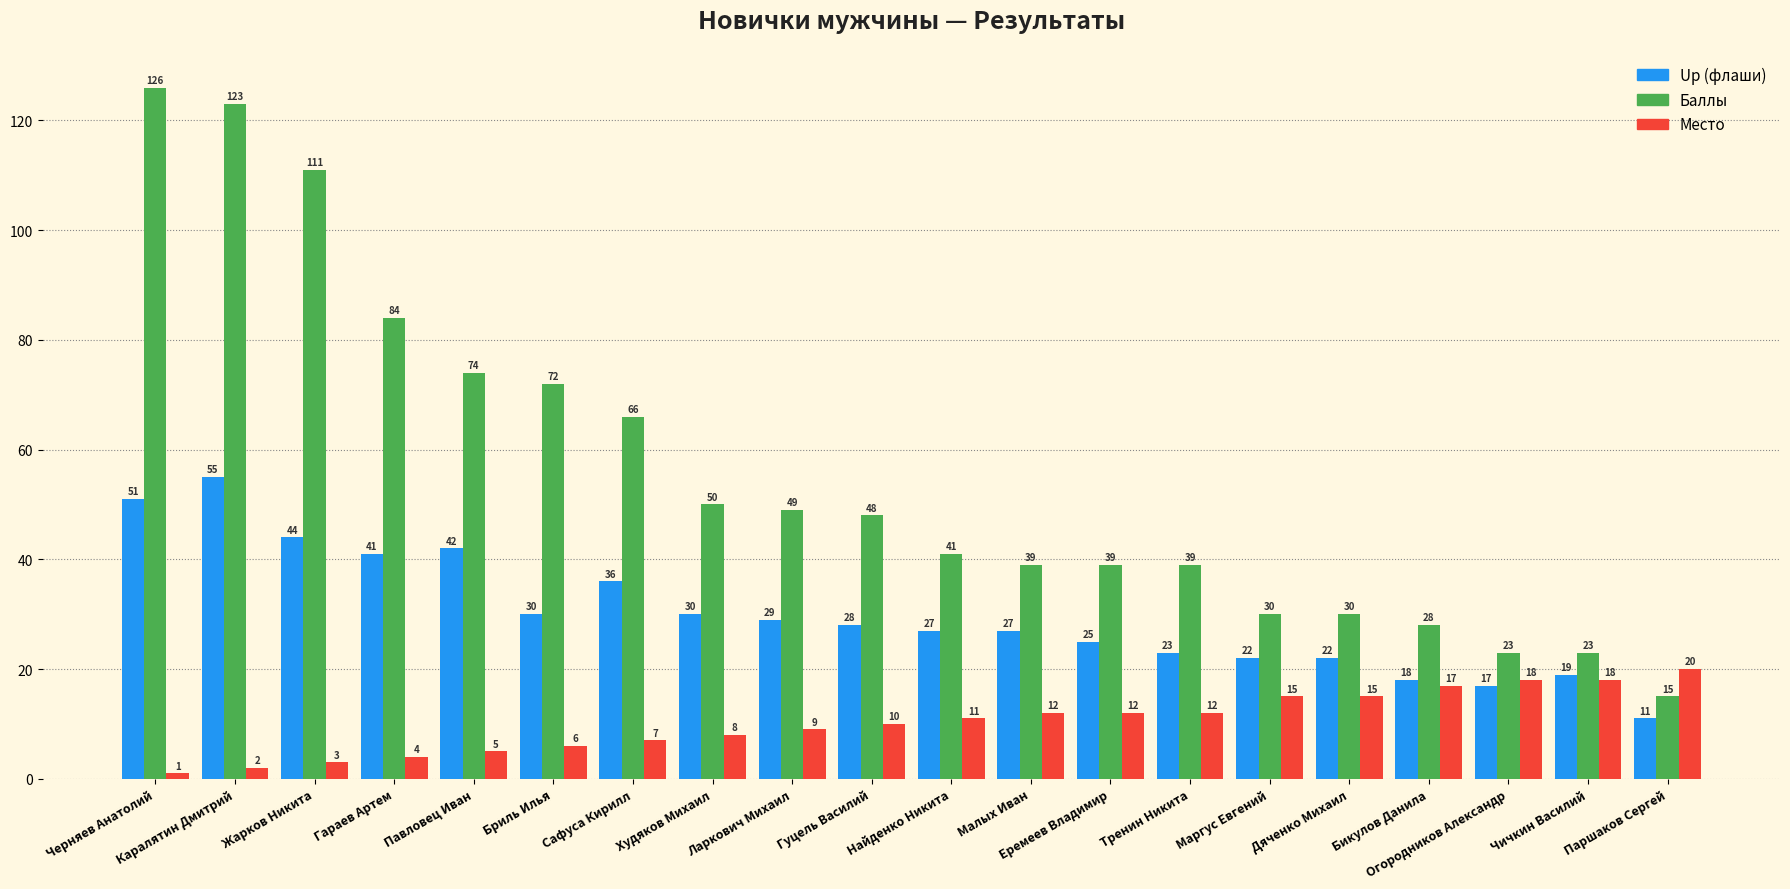

Rank the series by their maximum value, from lowest to highest.

Место, Up (флаши), Баллы